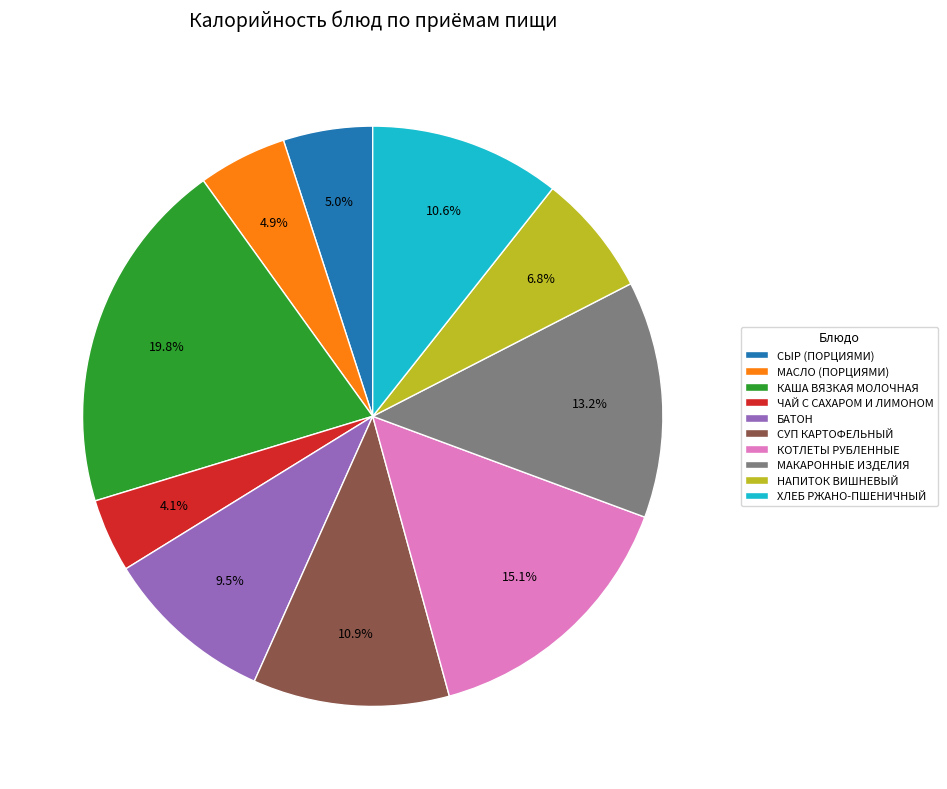

How many segments does this pie chart have?

10